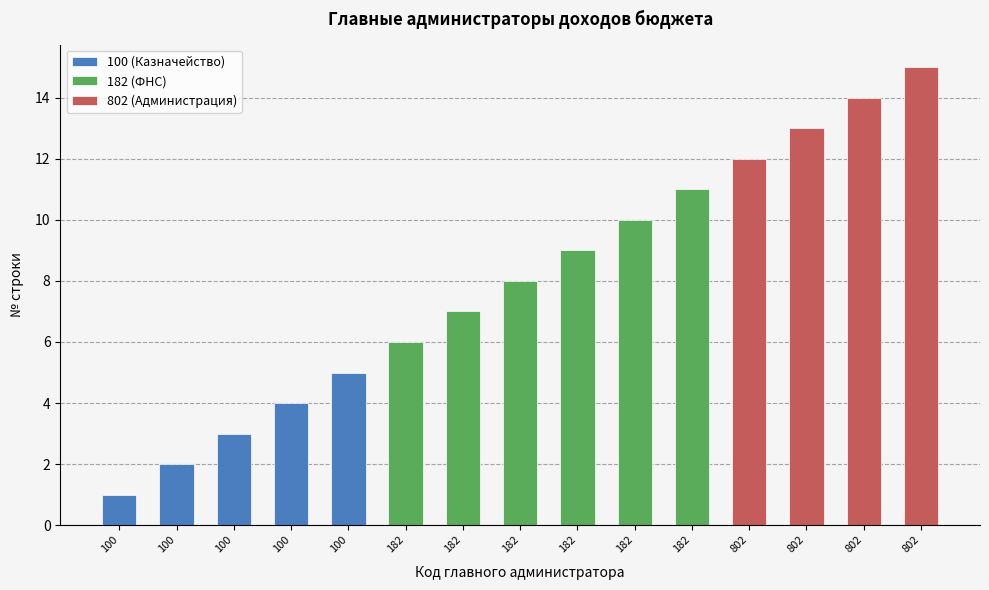

Reading left to right, extract all data points from this chart.

100=1	100=2	100=3	100=4	100=5	182=6	182=7	182=8	182=9	182=10	182=11	802=12	802=13	802=14	802=15